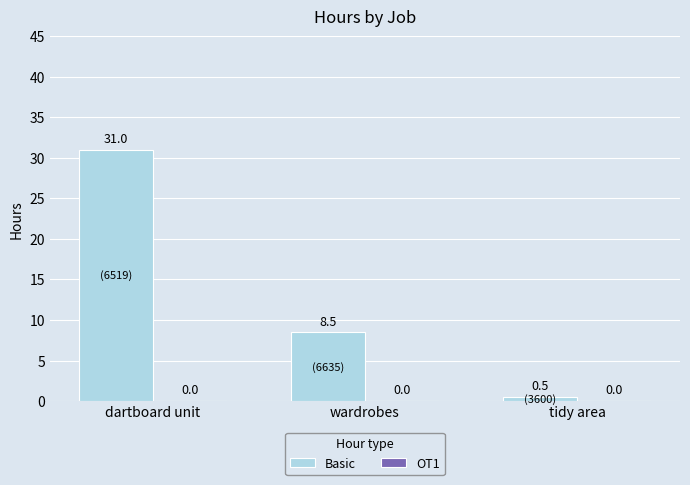

Reading left to right, extract all data points from this chart.

dartboard unit=31.0	wardrobes=8.5	tidy area=0.5